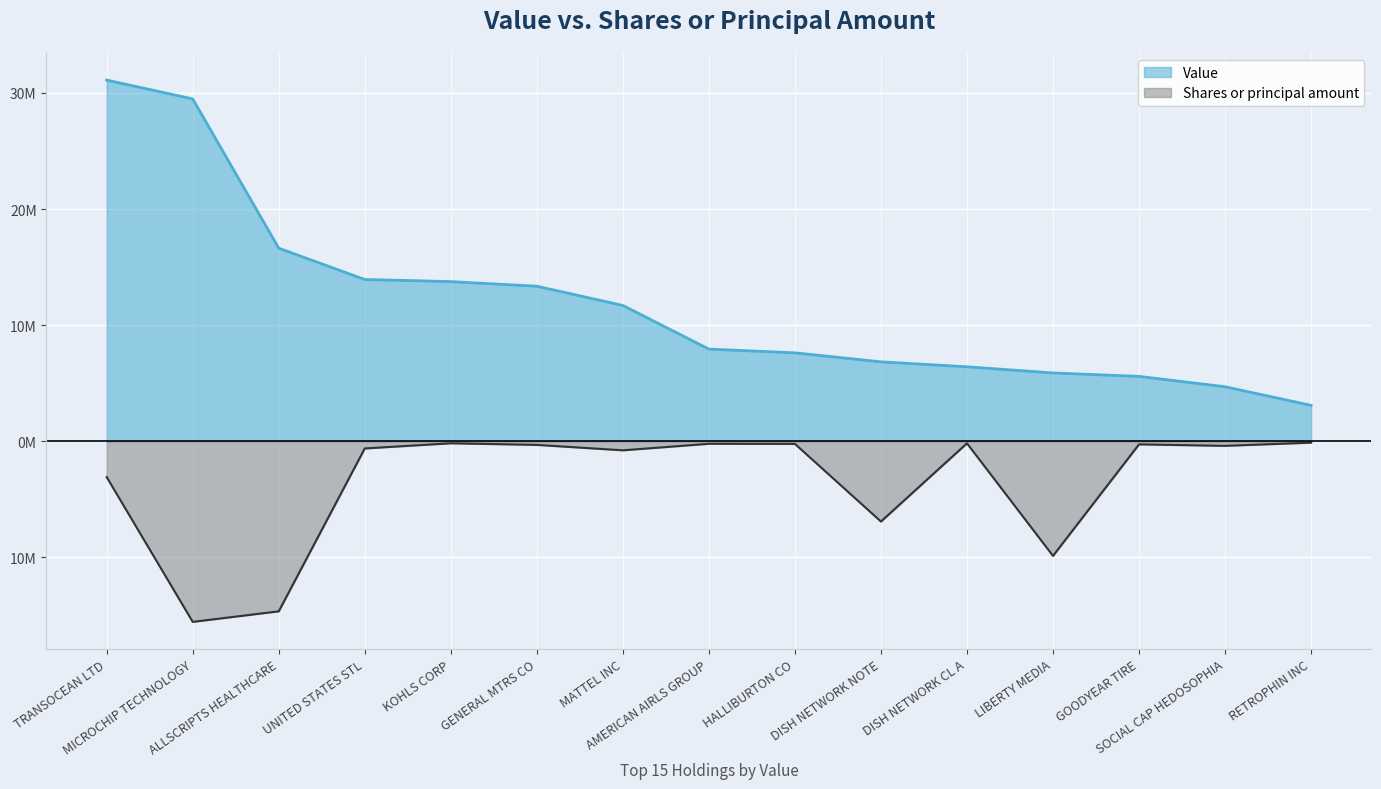

Which series changed the most between MICROCHIP TECHNOLOGY and DISH NETWORK NOTE?

Value